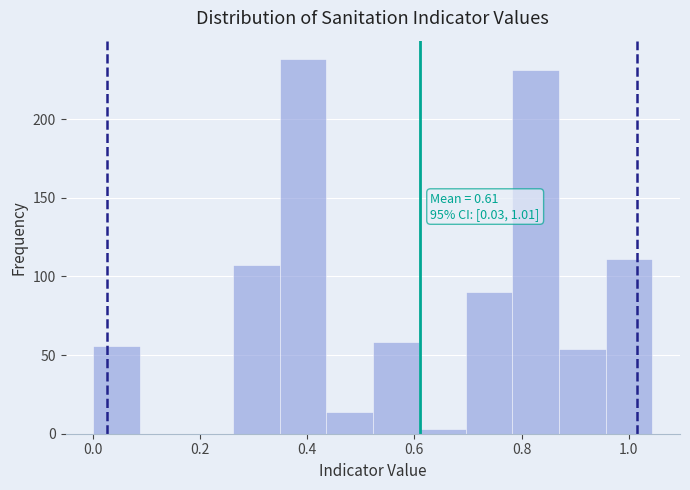

Which range on the x-axis has the tallest bar?

0.34 to 0.44